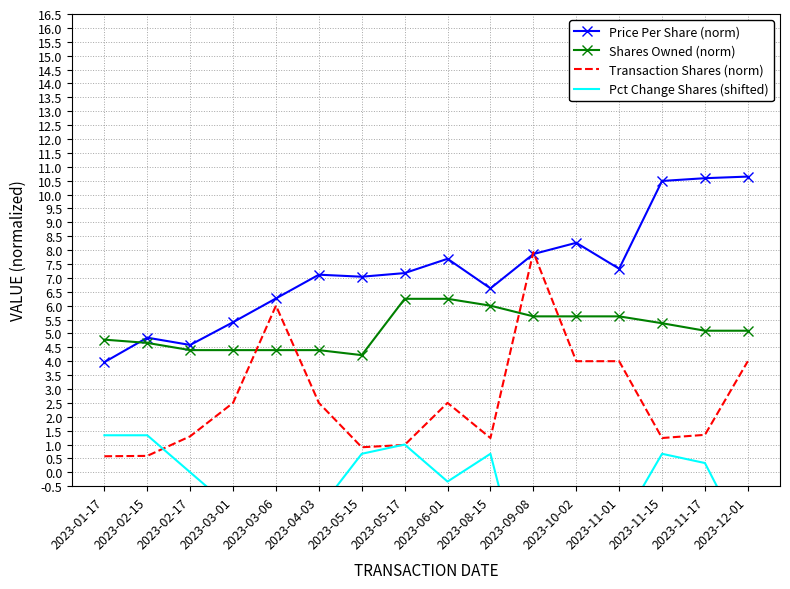

How many lines are shown in the chart?

4